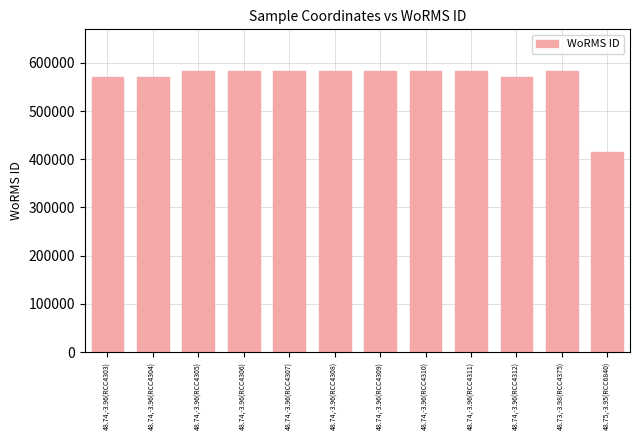

What is the label of the 2nd bar from the right?

48.73,-3.98(RCC4375)